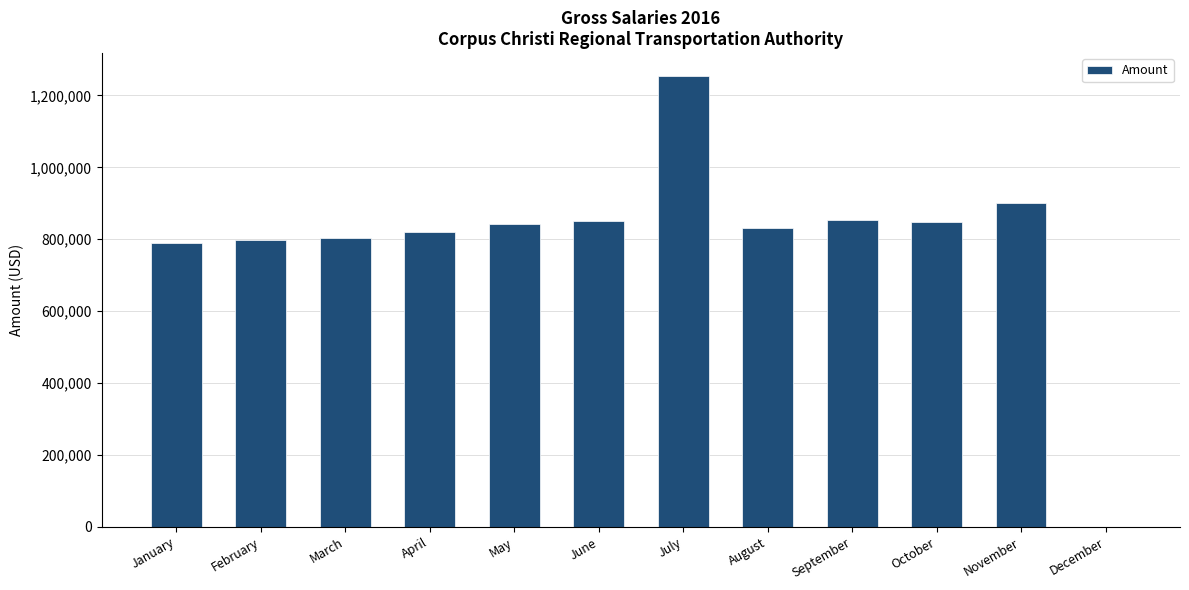

Approximately how many times larger is the value at May compared to July?

0.7